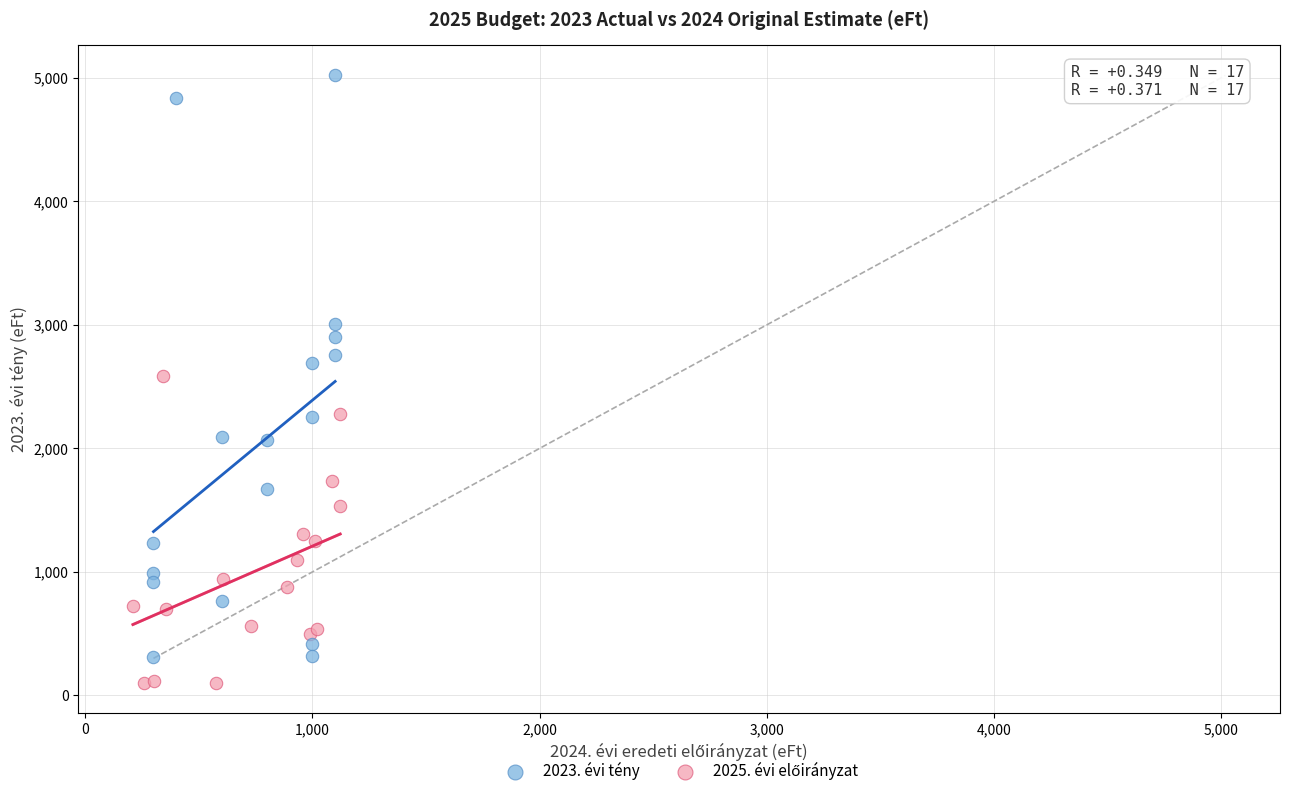

Which series has the largest Y range (max minus min)?

2023. évi tény